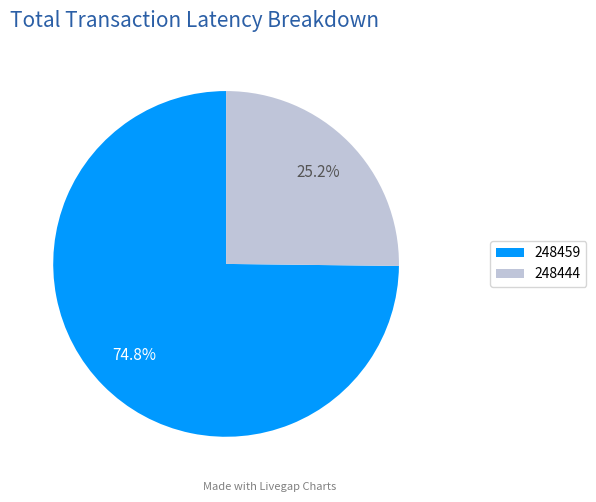

Is 248444 the majority of the pie?

No